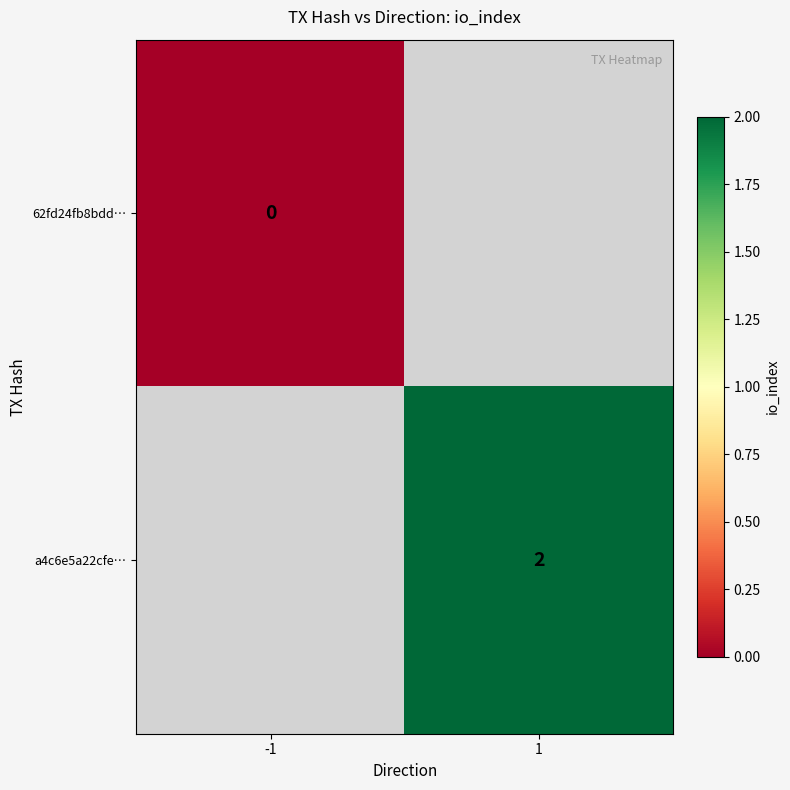

The a4c6e5a22cfe… series shows 1 at 1. True or false?

False